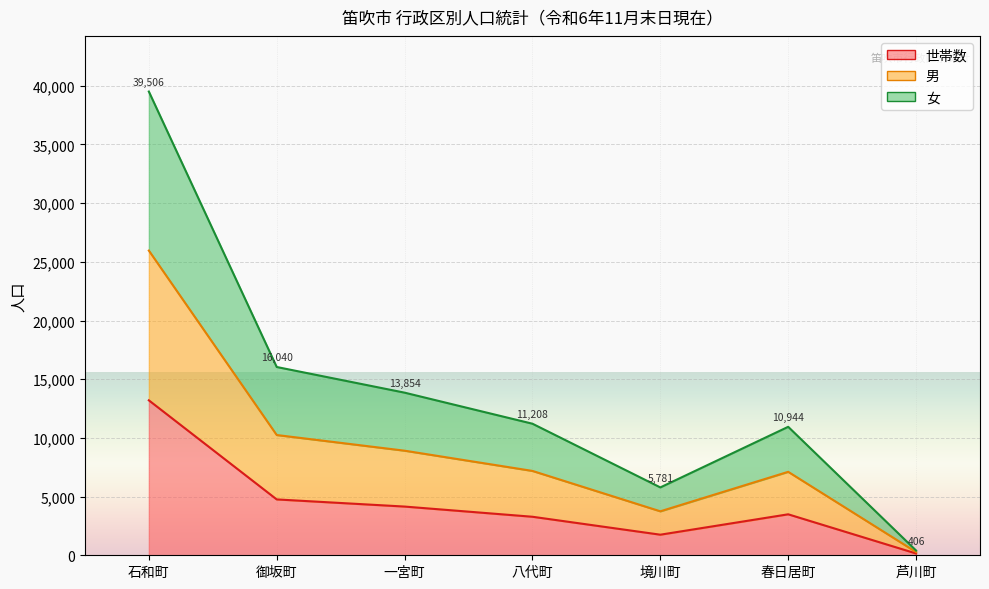

Where is the first local minimum for 男?

境川町